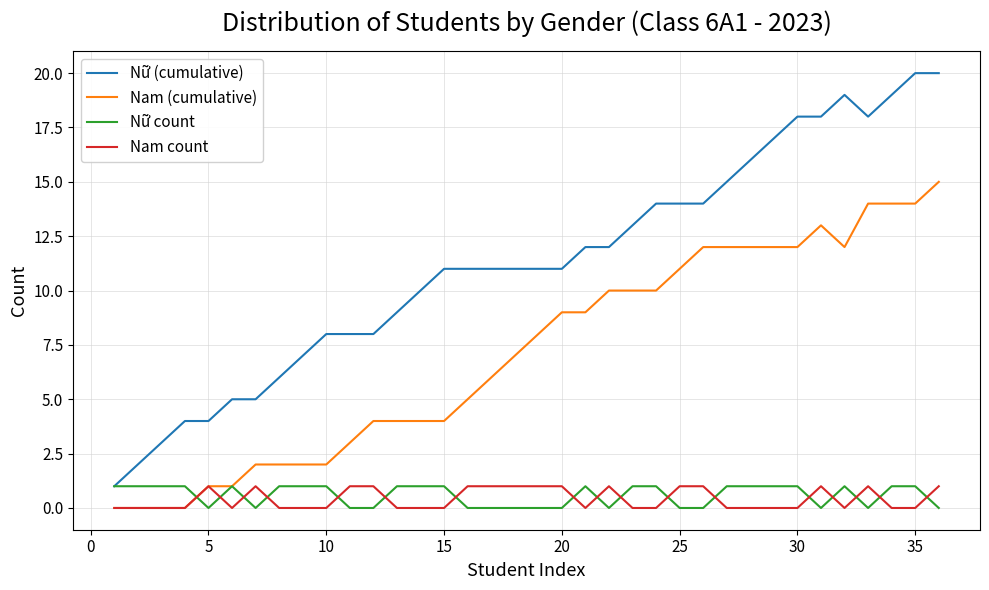

True or false: Nữ count and Nam count intersect in this chart.

True